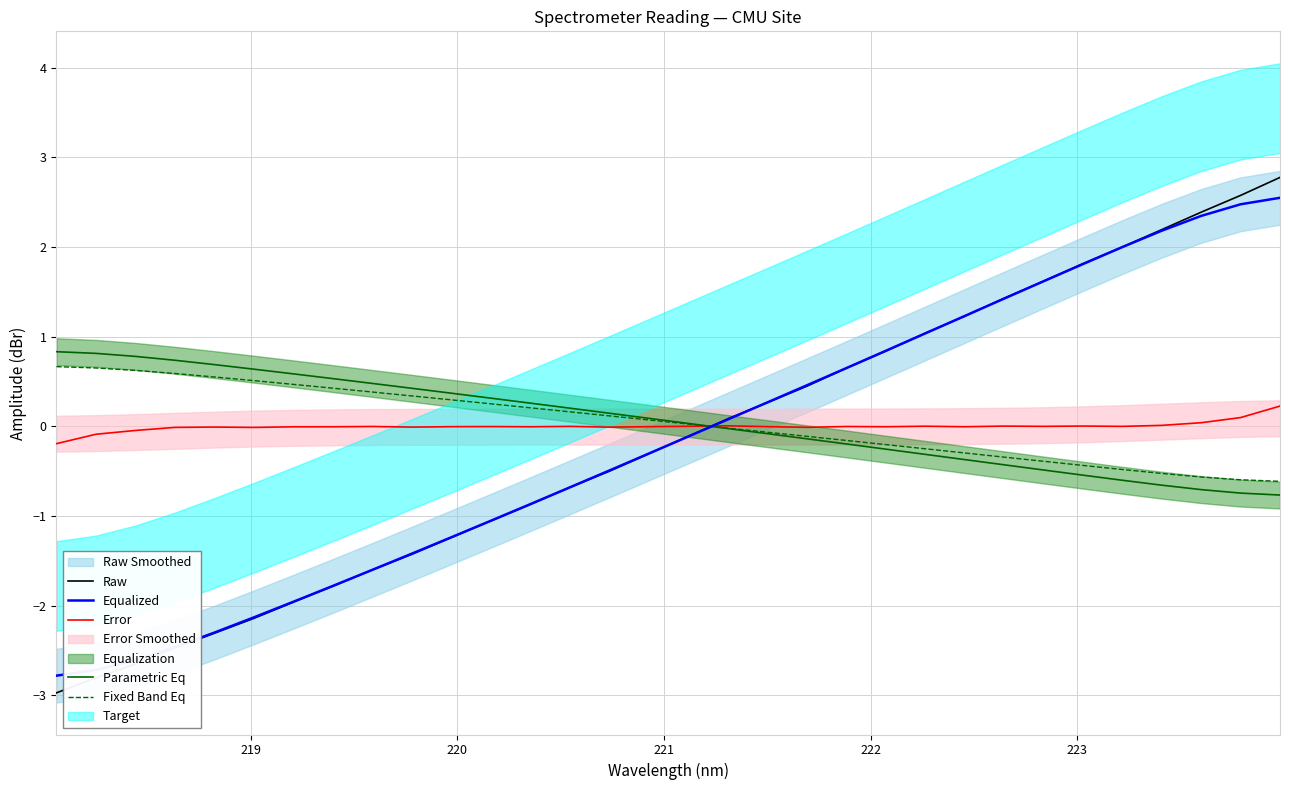

How many intersections are there between Error and Equalized?

1